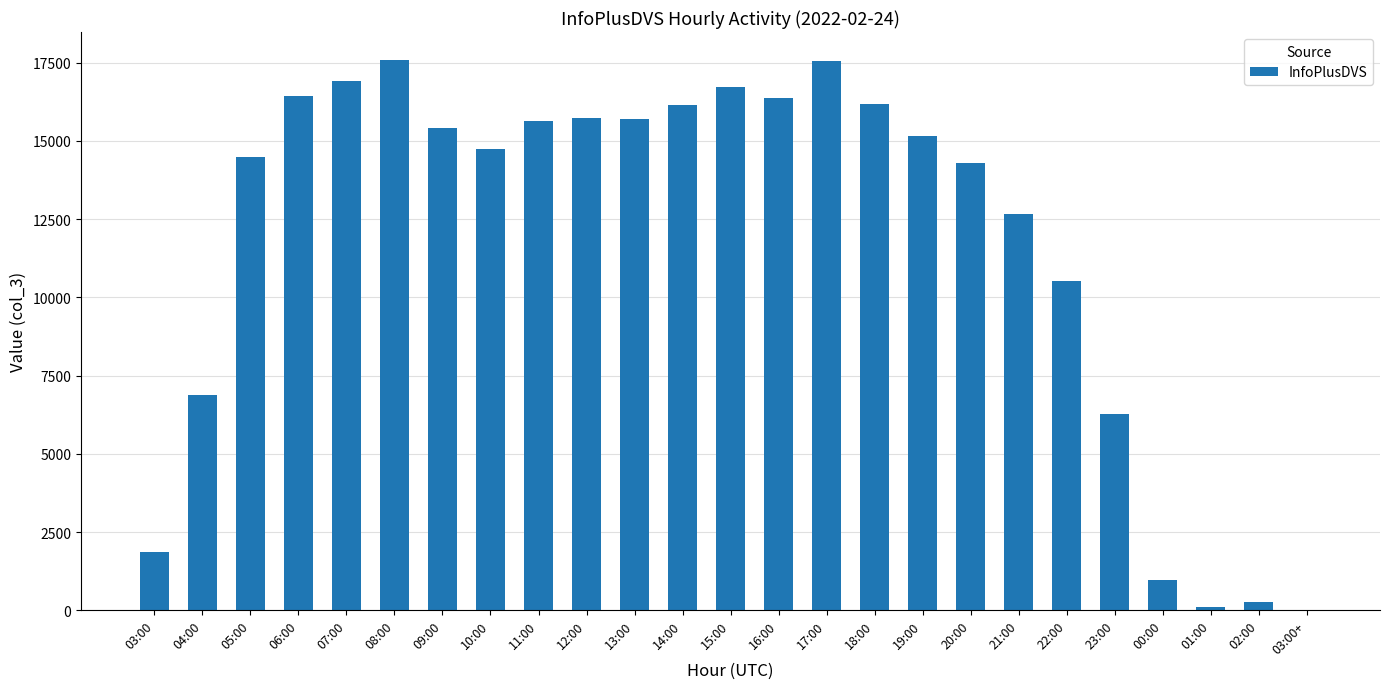

Where is the data nearest to the value 8806?

22:00